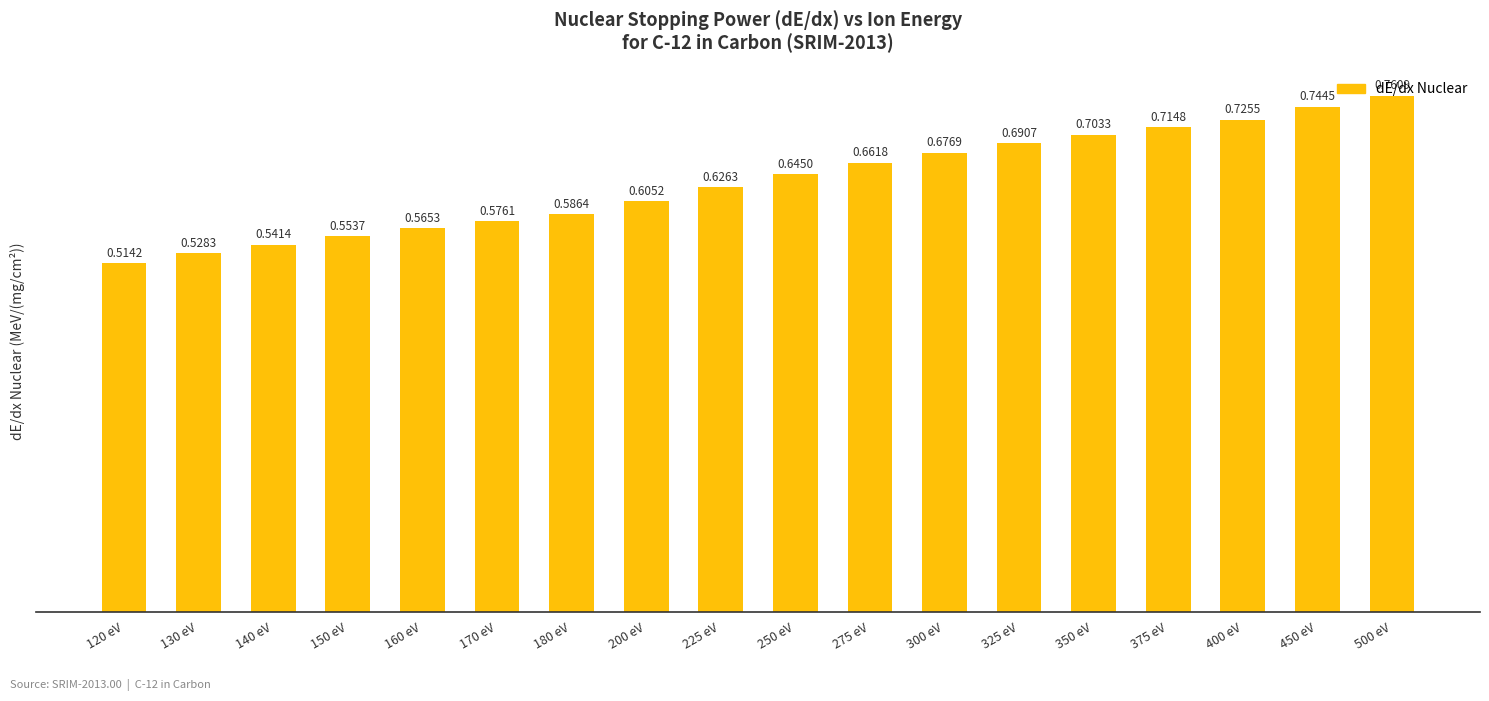

What position from the right is 180 eV?

12